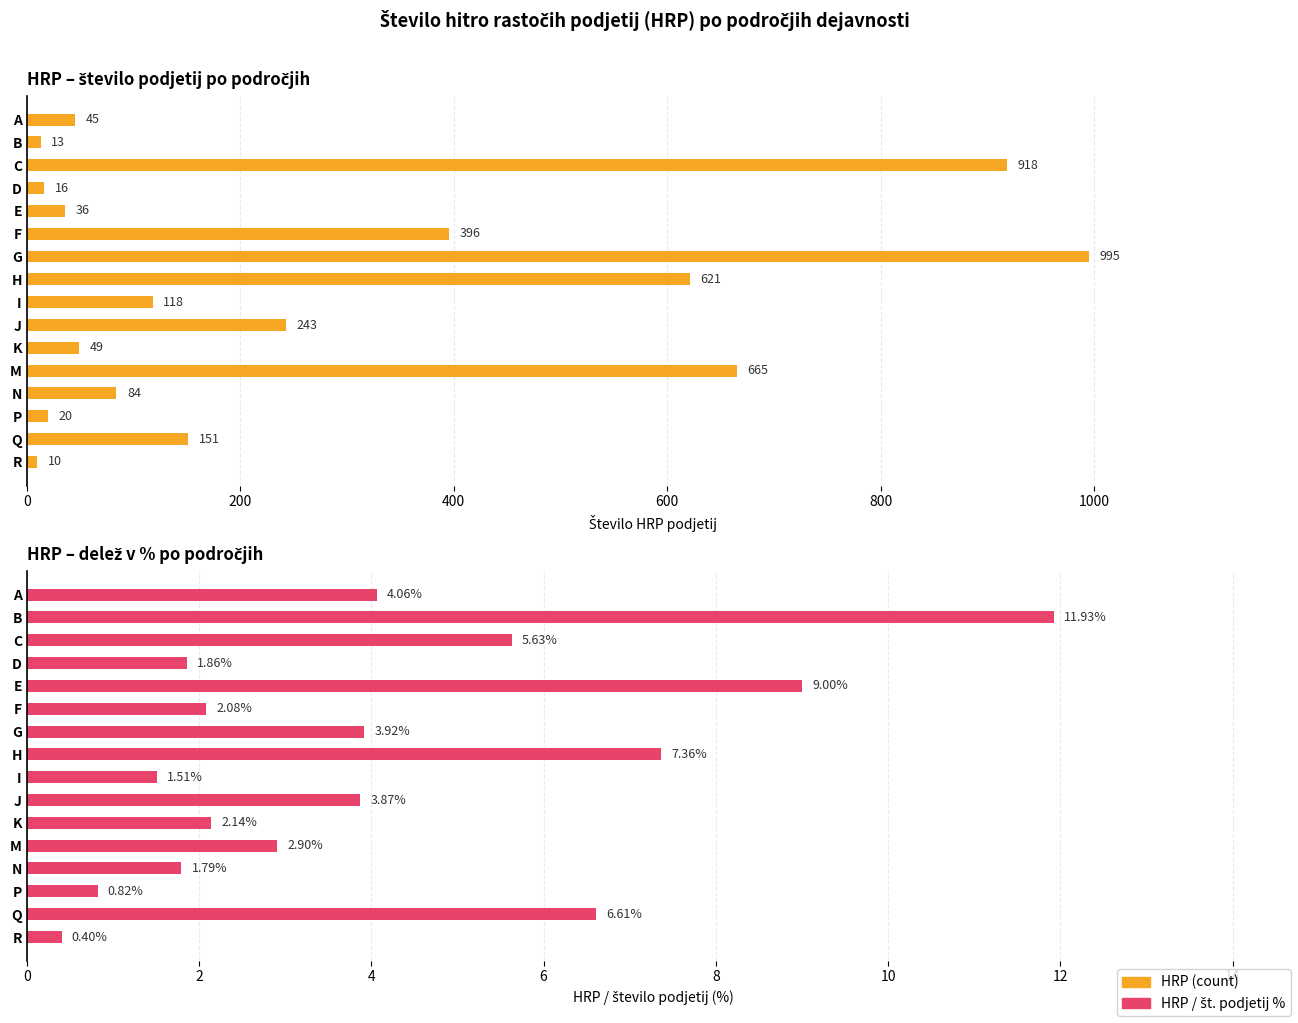

What are all the series names shown in the legend?

HRP (count), HRP / št. podjetij %